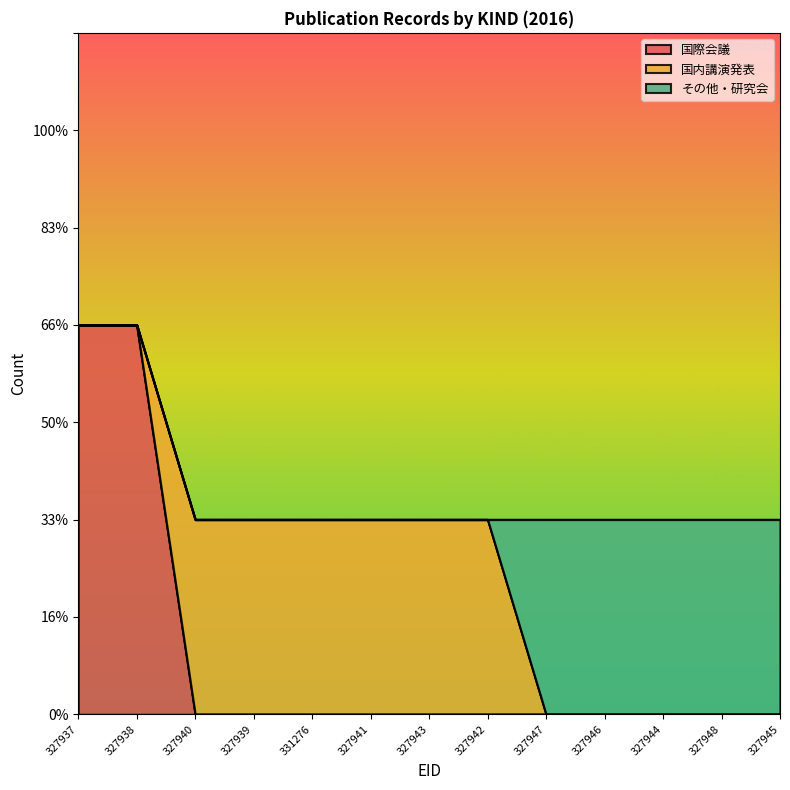

At which label does その他・研究会 reach its peak?

327947